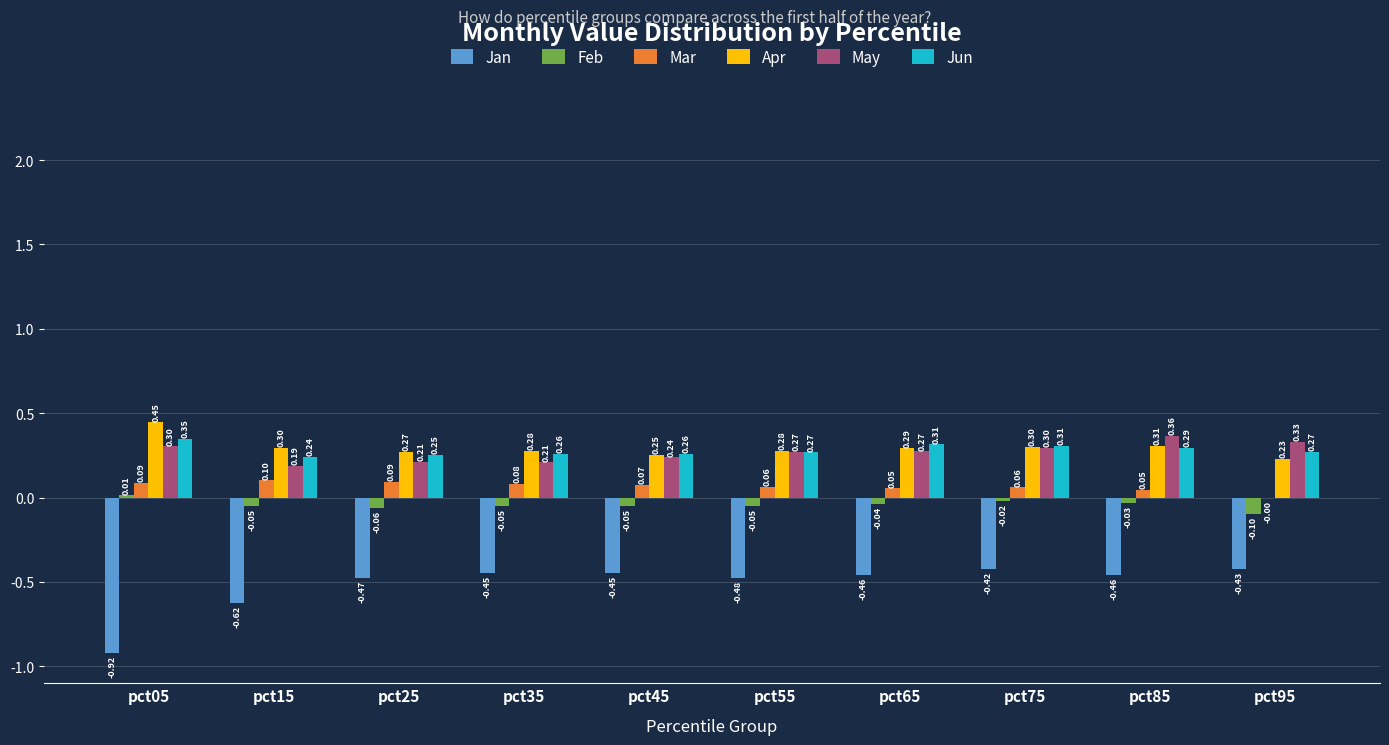

At which category is the sum across all series the highest?

pct75